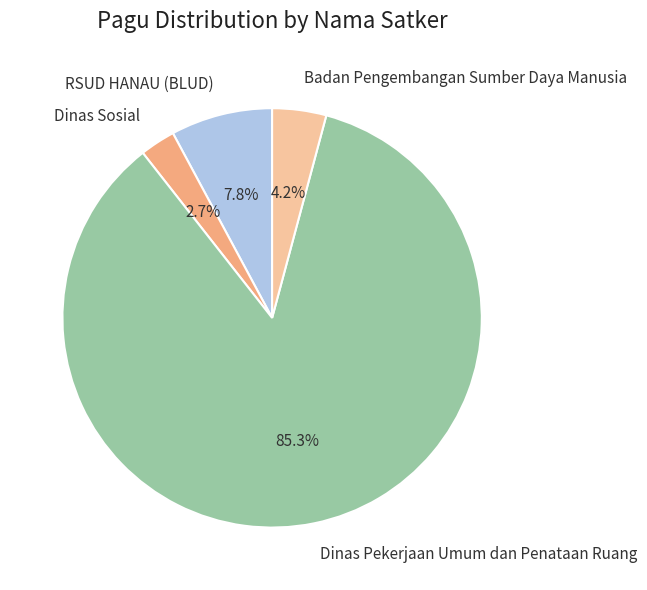

To the nearest percent, what is the combined percentage of Dinas Pekerjaan Umum dan Penataan Ruang and Dinas Sosial?

88%